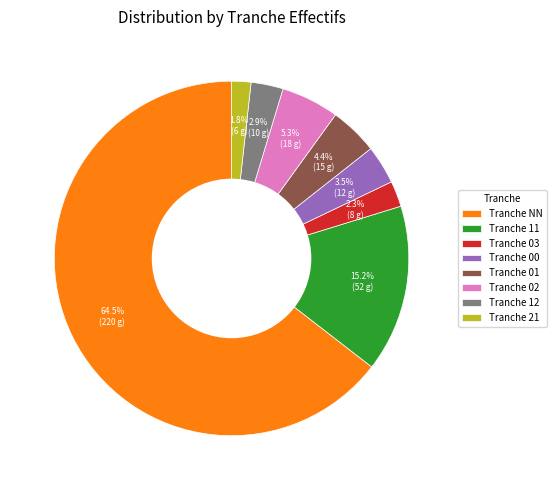

What is the majority slice?

Tranche NN